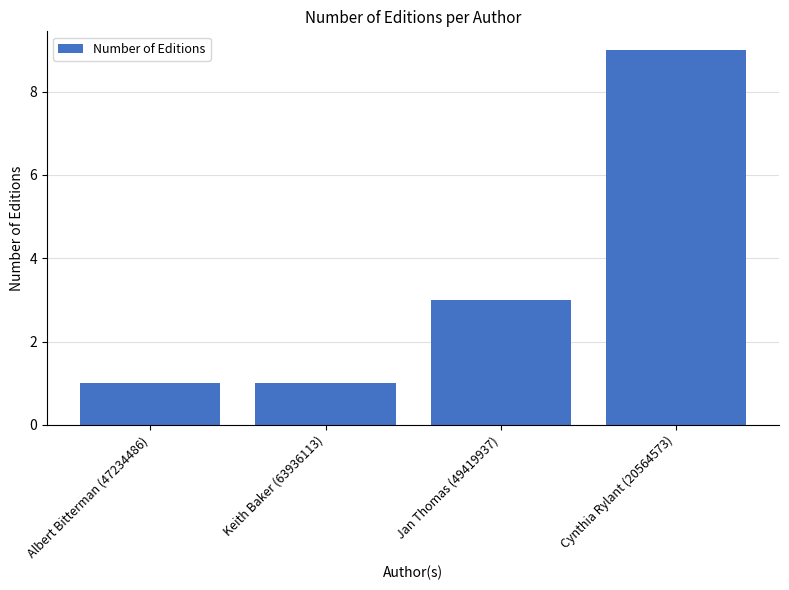

What is the label of the 4th bar from the left?

Cynthia Rylant (20564573)